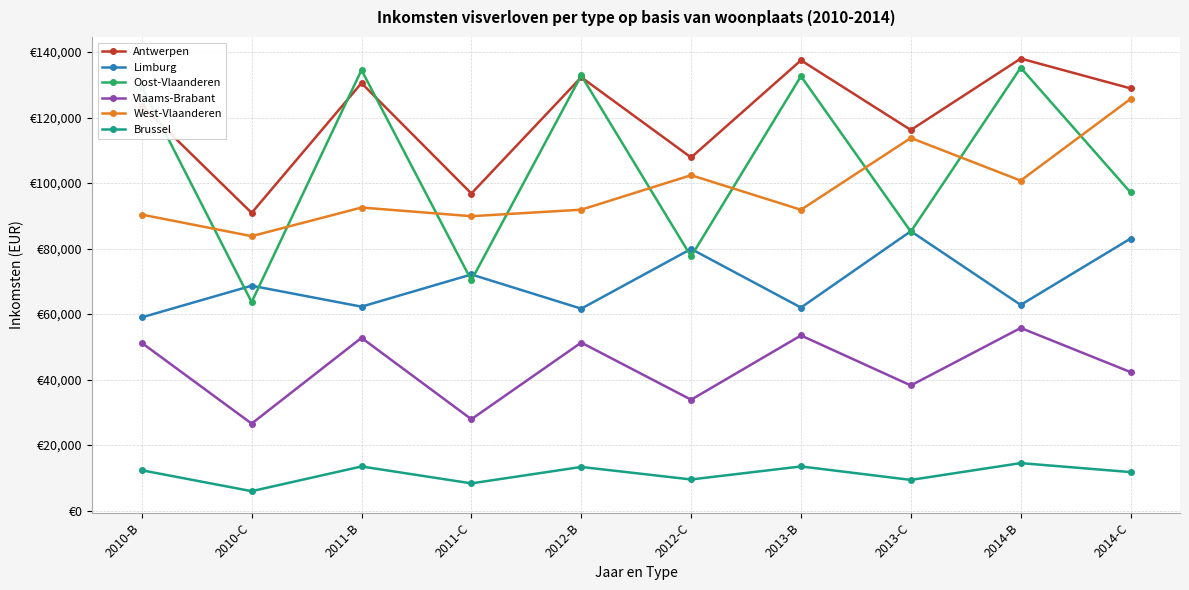

What is the difference between the maximum and second lowest values in the Brussel series?

6185.0